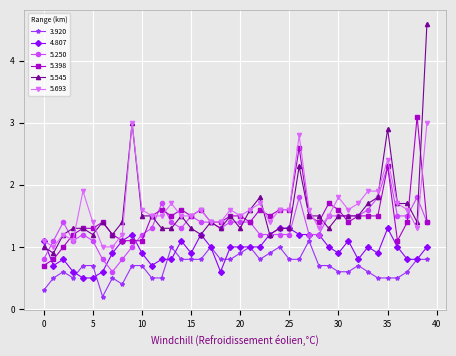

True or false: 3.920 and 5.250 cross at least once.

False